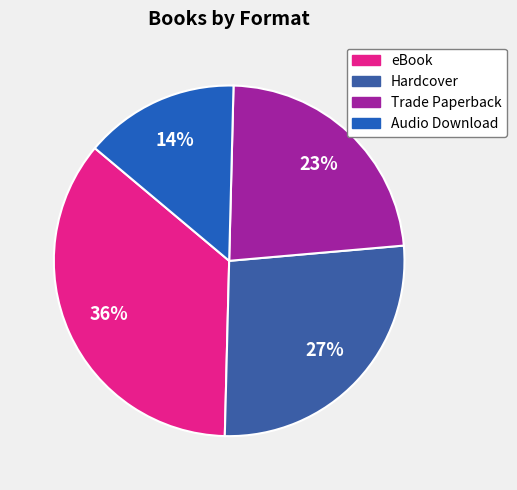

Rank the categories by value from highest to lowest.

eBook, Hardcover, Trade Paperback, Audio Download